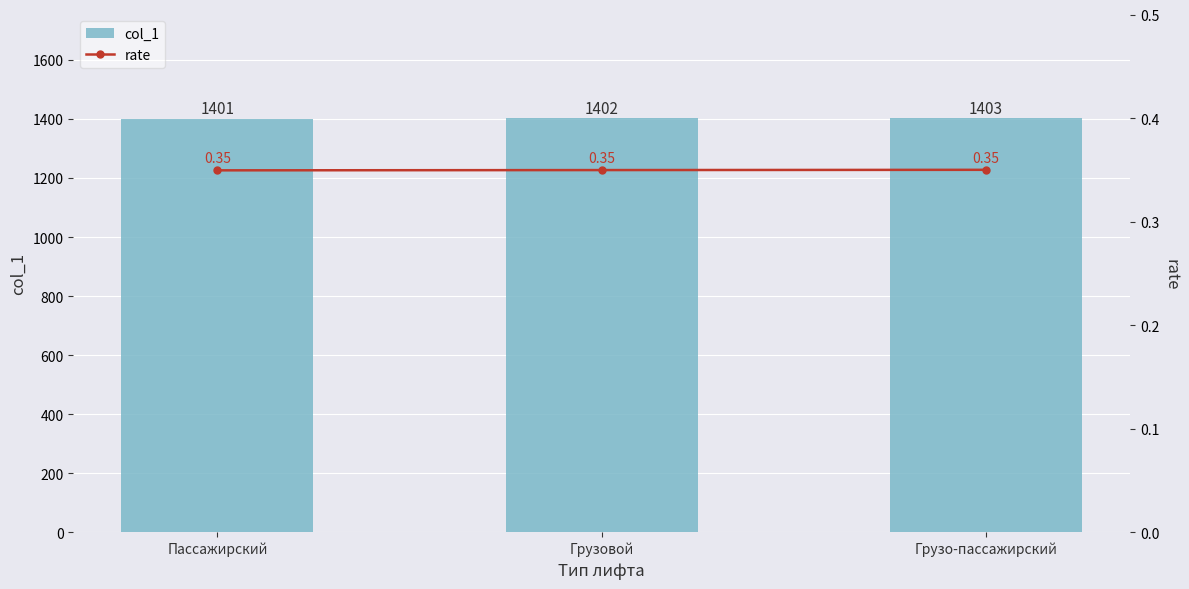

Reading right to left, list all the values displayed in this chart.

col_1: Грузо-пассажирский=1403.0	Грузовой=1402.0	Пассажирский=1401.0
rate: Грузо-пассажирский=0.3	Грузовой=0.3	Пассажирский=0.3